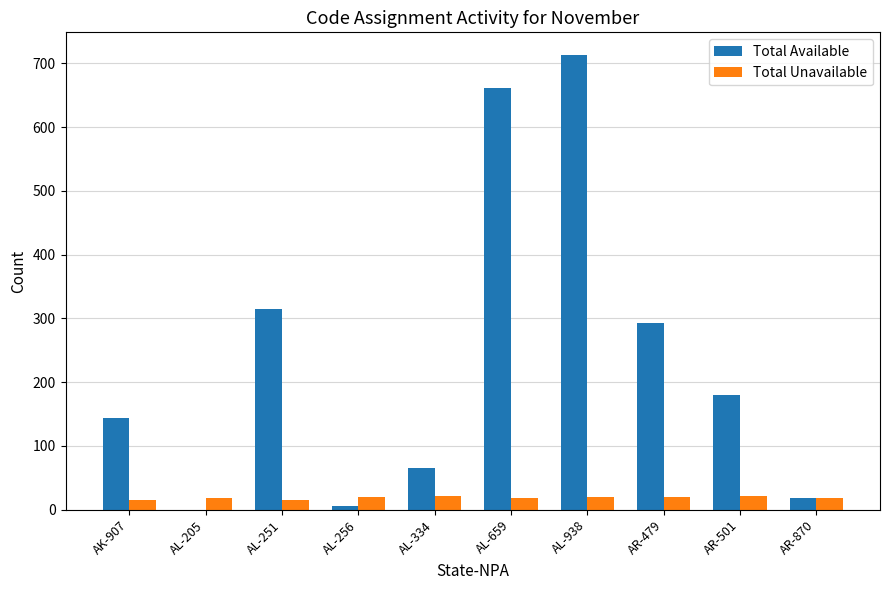

Is it true that Total Unavailable equals 21 at AR-501?

True